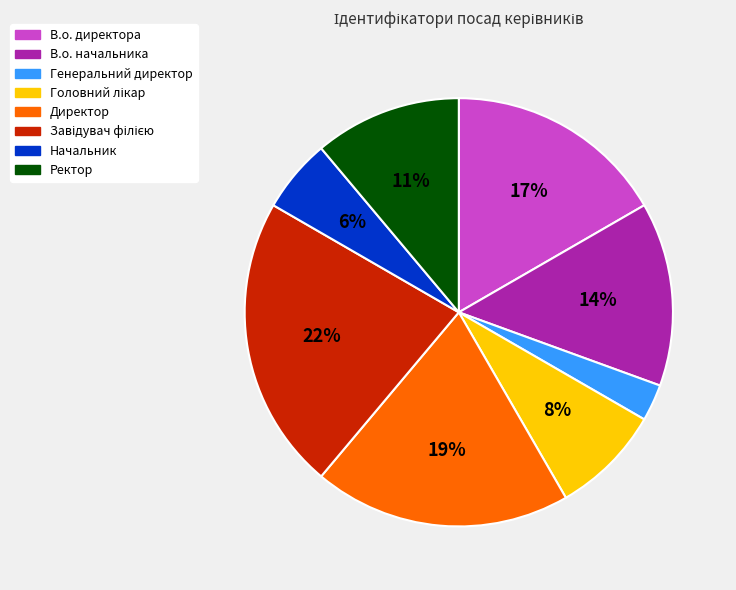

The В.о. директора slice represents 17% of the pie. True or false?

True